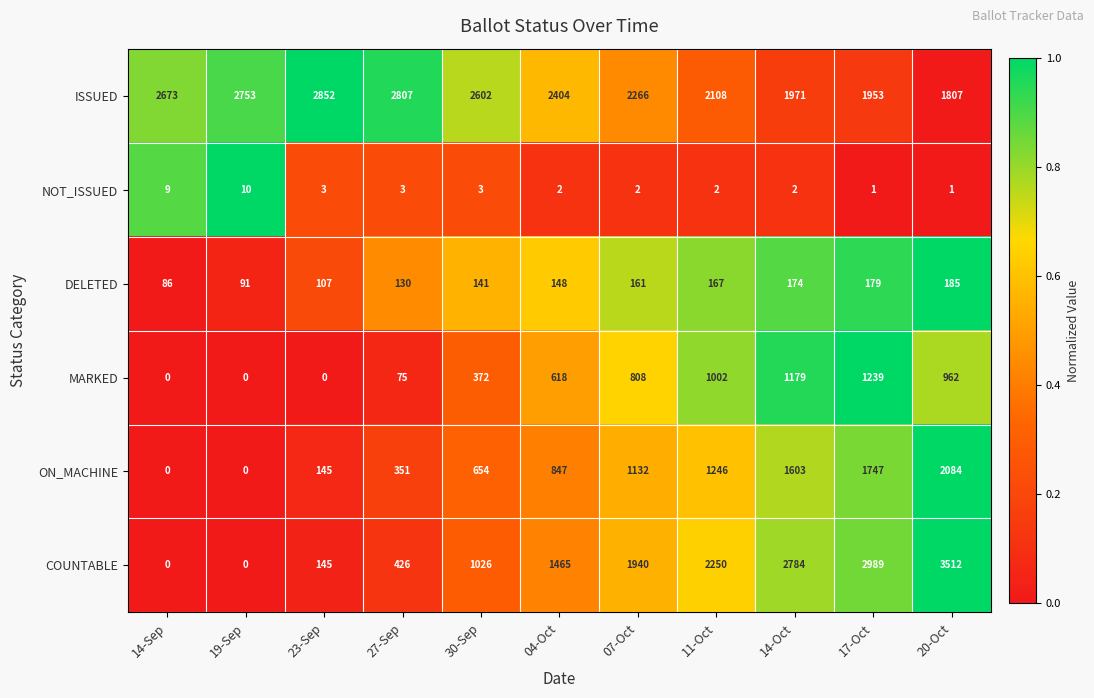

True or false: ISSUED has a value of 809 at 07-Oct.

False